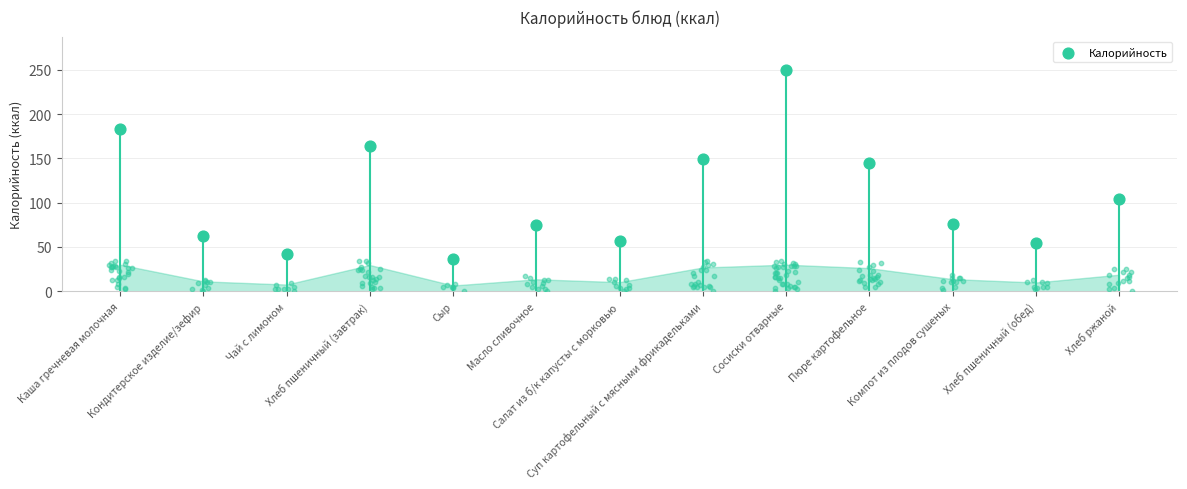

What is the change in value from Сыр to Хлеб пшеничный (обед)?

+18.8